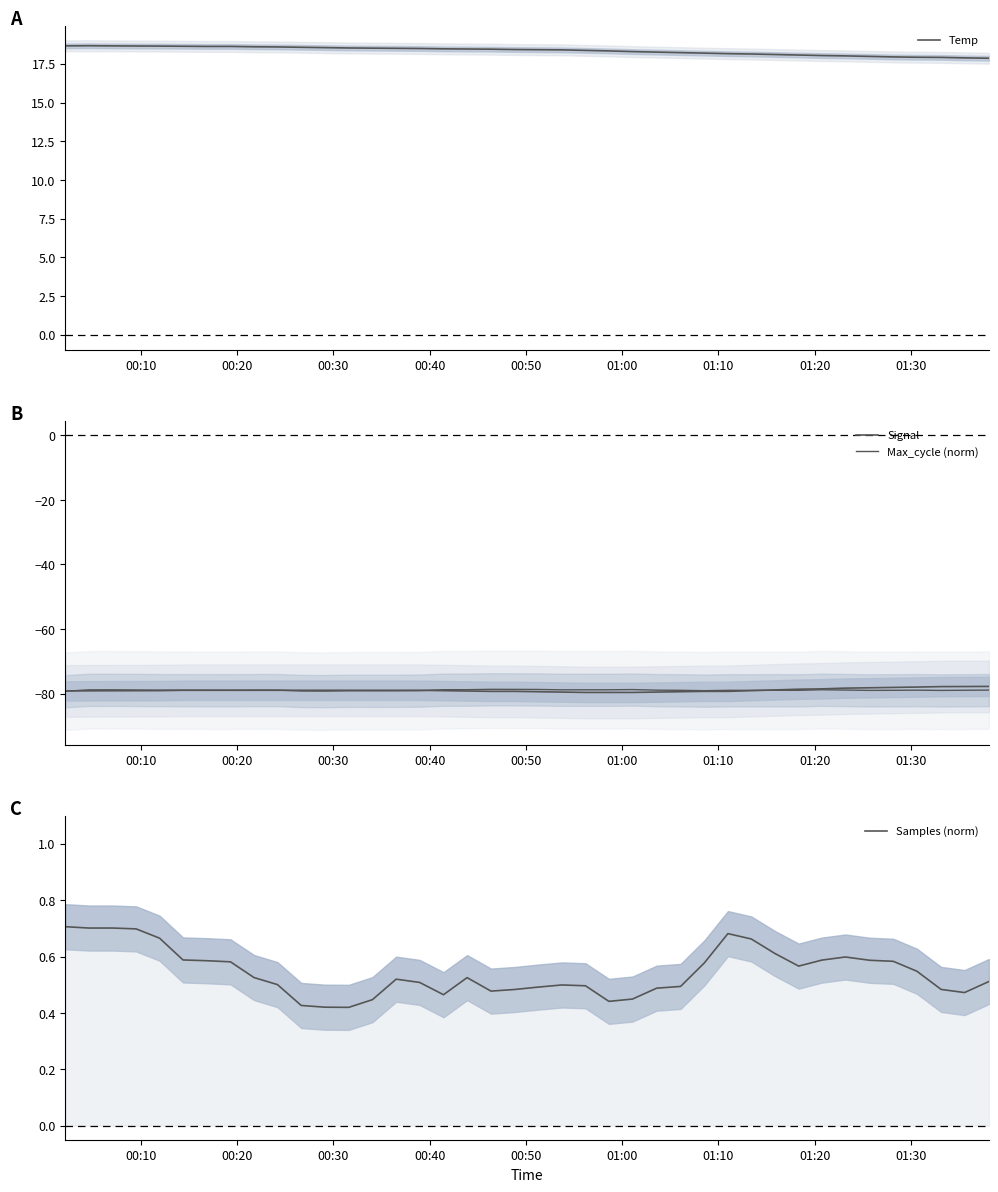

What is the maximum value for Temp?

18.7